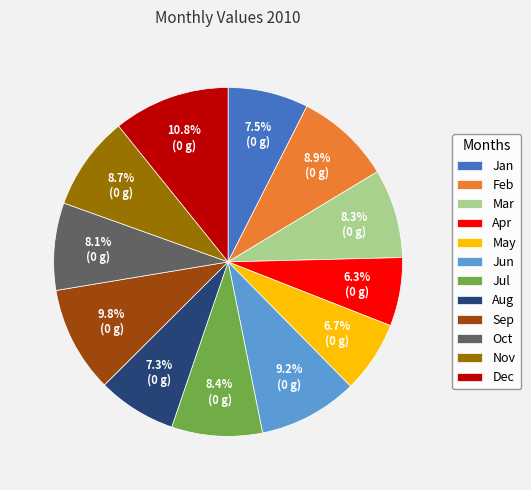

Is Mar the majority of the pie?

No